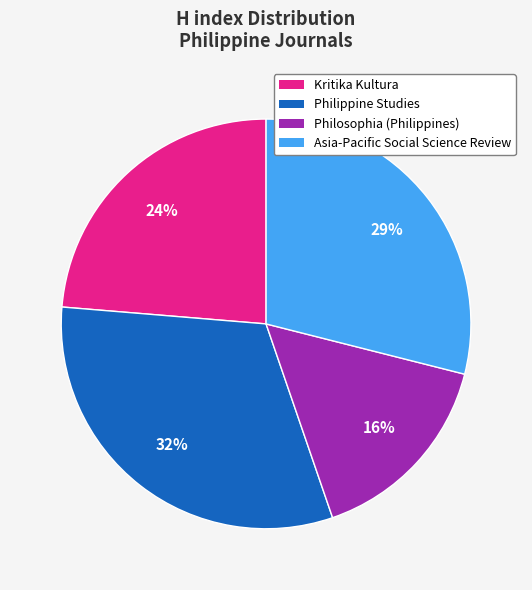

How many slices are in this pie chart?

4